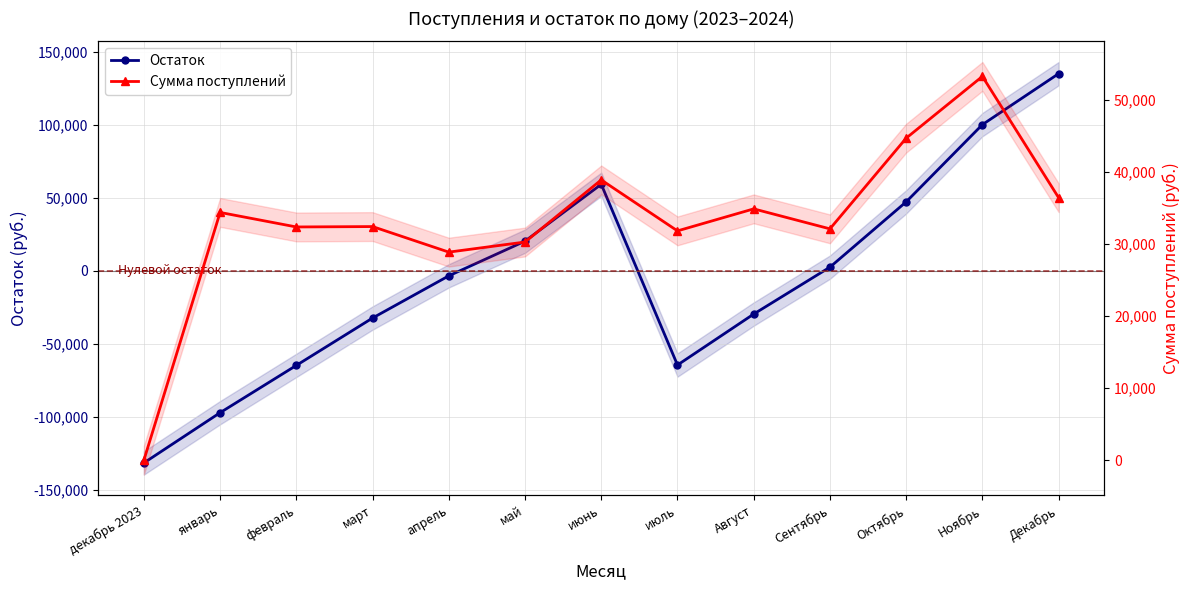

Between which two adjacent categories do Остаток and Сумма поступлений first intersect?

май and июнь